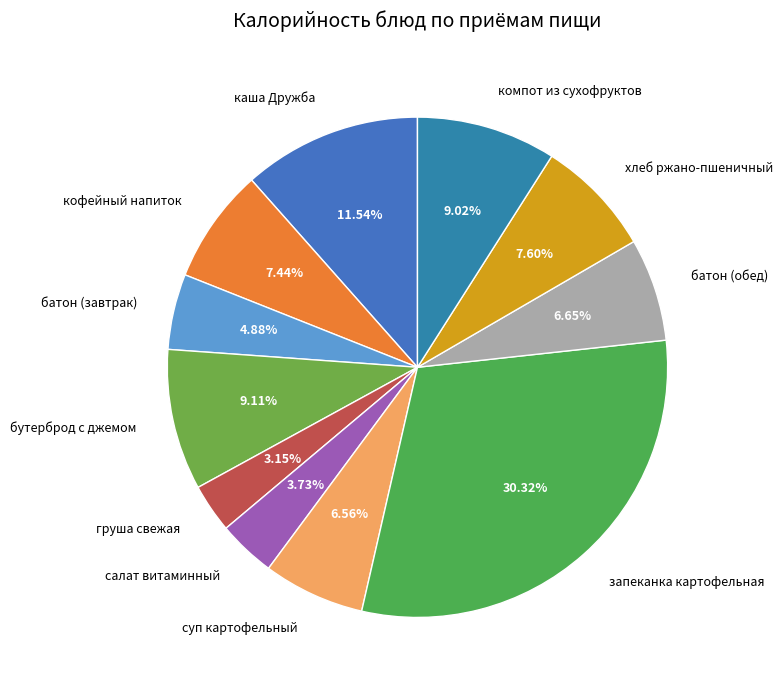

Is хлеб ржано-пшеничный the majority of the pie?

No